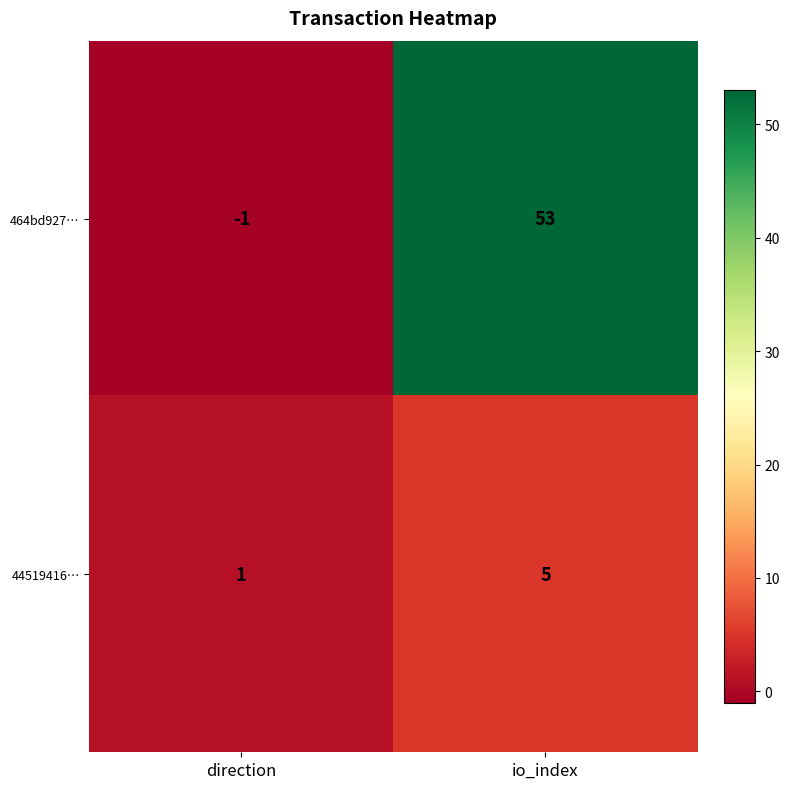

At how many categories does at least one series exceed 32?

1